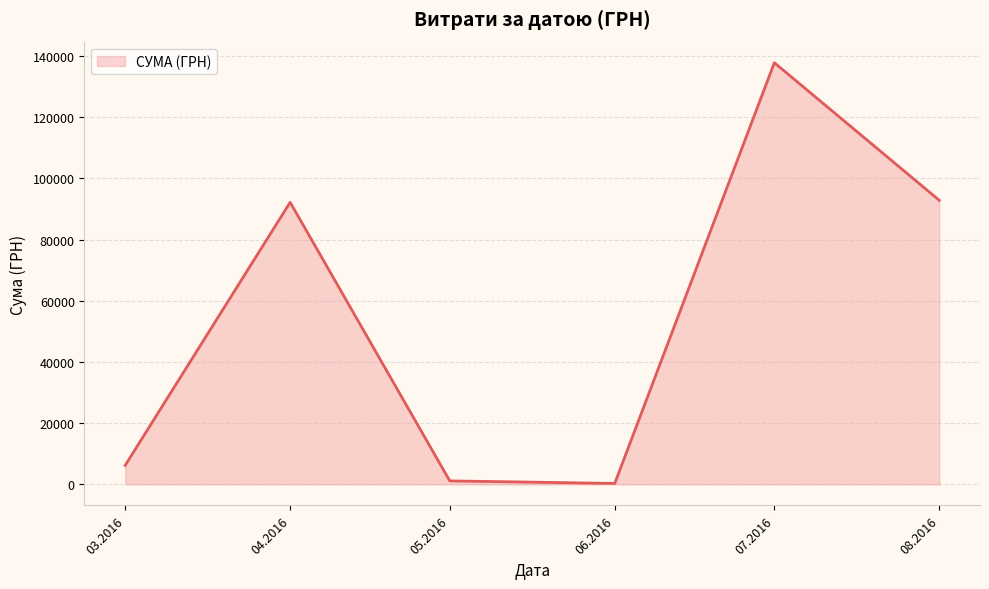

True or false: there are more than 0 points higher than both neighbors.

True